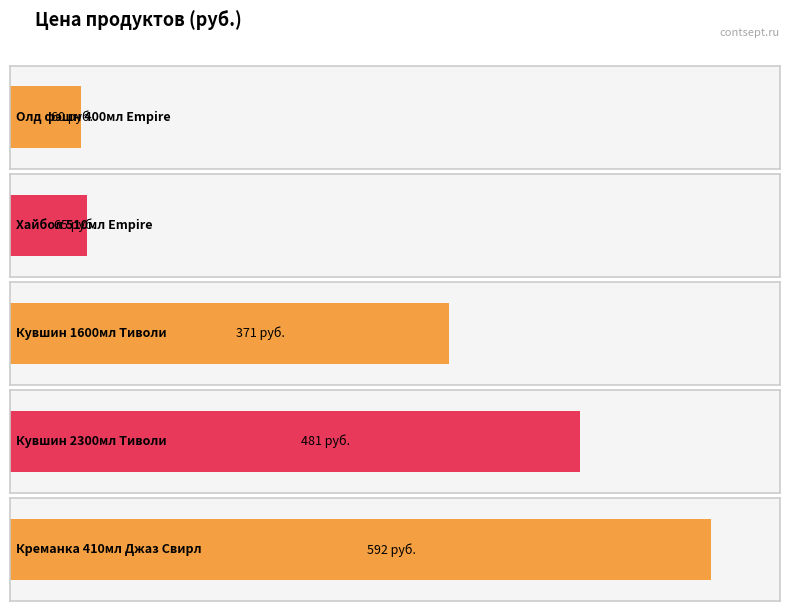

Reading right to left, transcribe all the data shown in this chart.

Креманка 410мл
Джаз Свирл=592	Кувшин 2300мл
Тиволи=481	Кувшин 1600мл
Тиволи=371	Хайбол 510мл
Empire=65	Олд фэшн 400мл
Empire=60